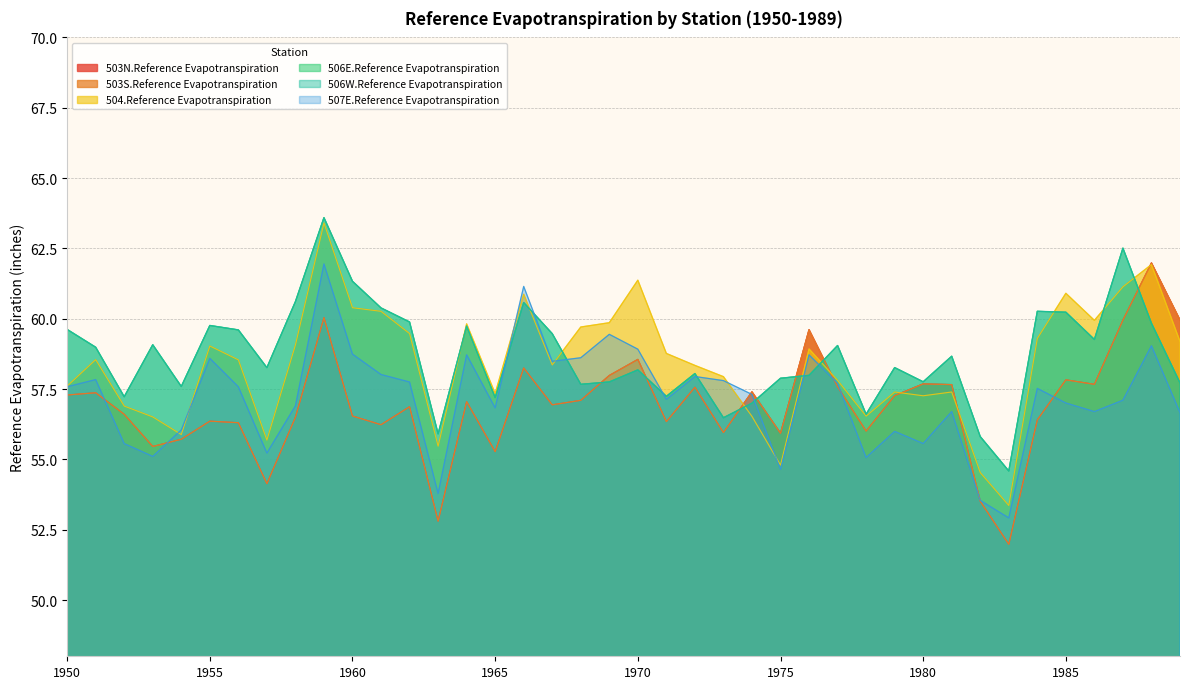

At which category is the sum across all series the highest?

1959